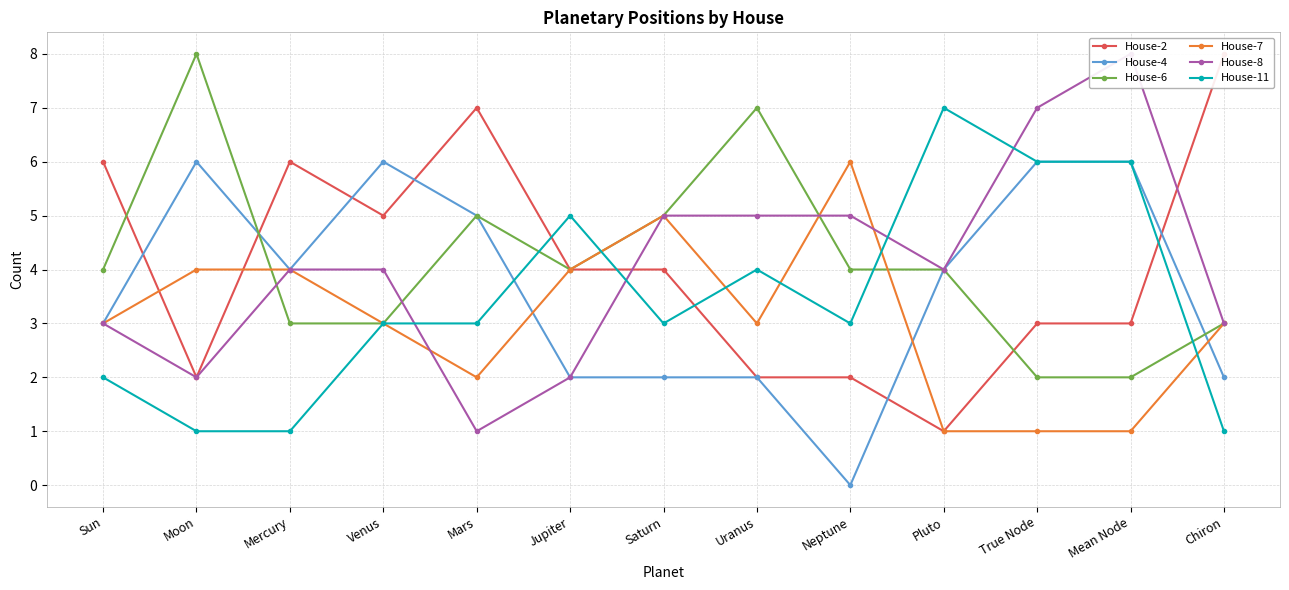

Reading right to left, transcribe all the data shown in this chart.

House-2: 8	3	3	1	2	2	4	4	7	5	6	2	6
House-4: 2	6	6	4	0	2	2	2	5	6	4	6	3
House-6: 3	2	2	4	4	7	5	4	5	3	3	8	4
House-7: 3	1	1	1	6	3	5	4	2	3	4	4	3
House-8: 3	8	7	4	5	5	5	2	1	4	4	2	3
House-11: 1	6	6	7	3	4	3	5	3	3	1	1	2